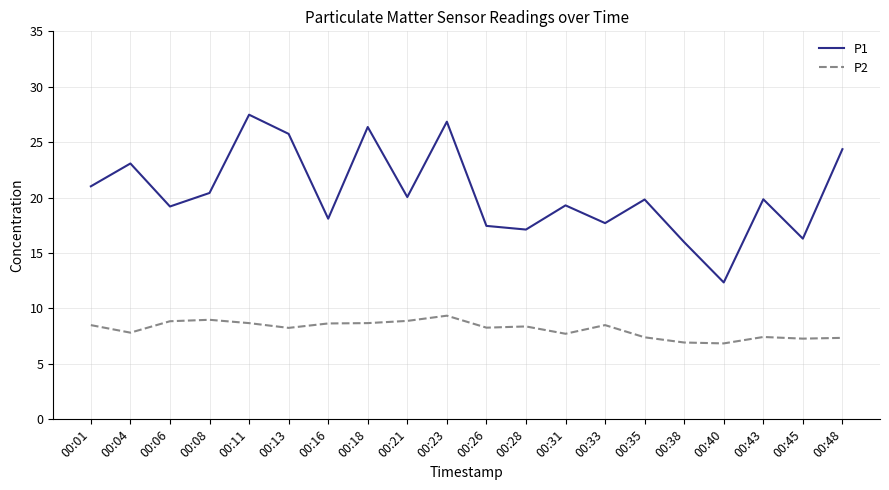

Which series has the largest total across all categories?

P1